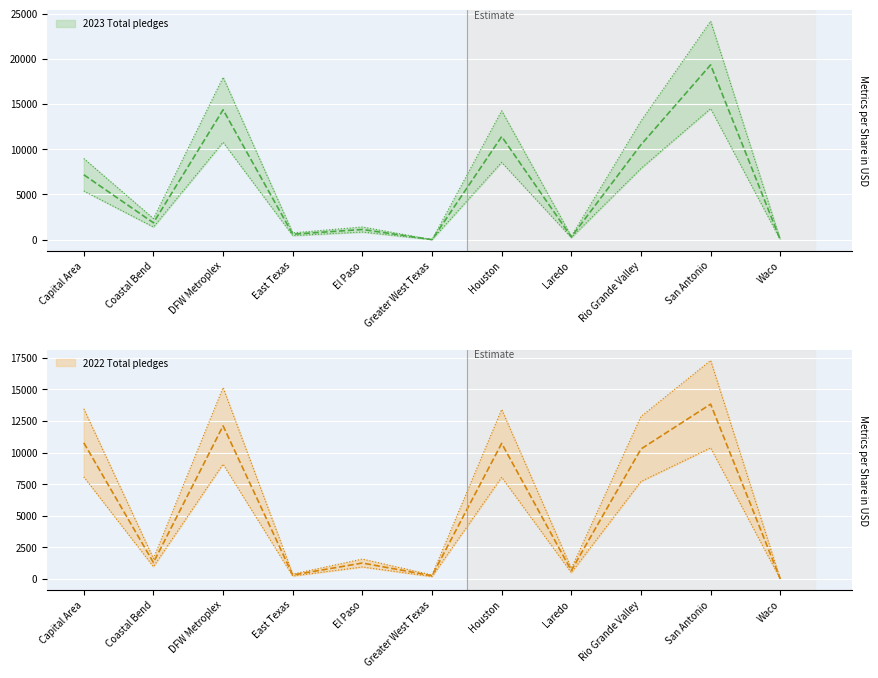

How many values in the 2023 Total pledges series exceed 1864?

5